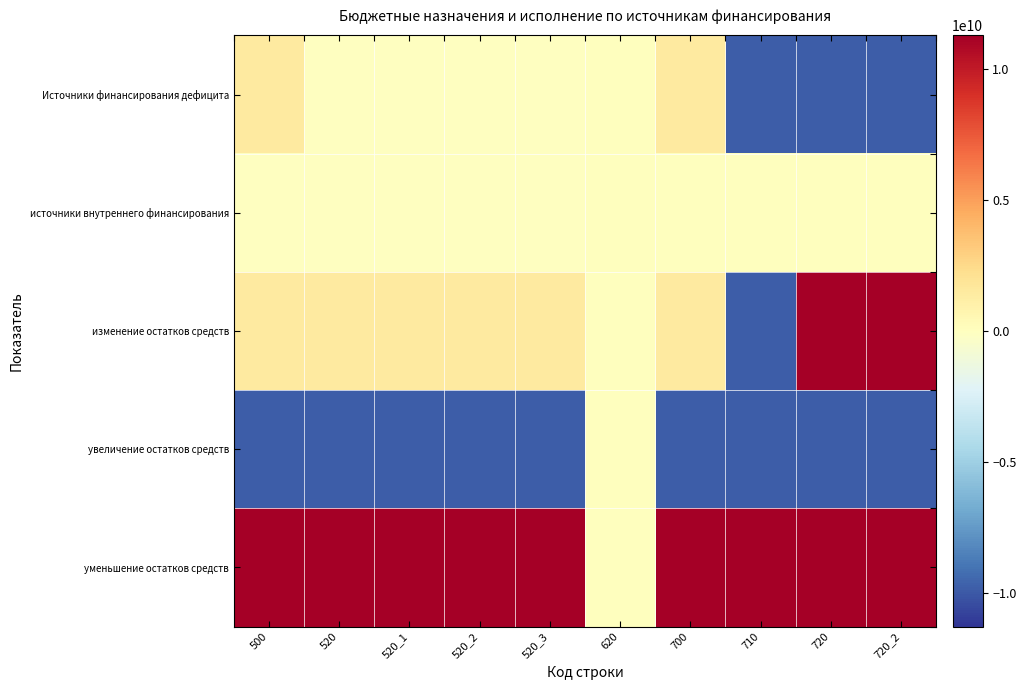

Which series has the largest range (max minus min)?

изменение остатков средств